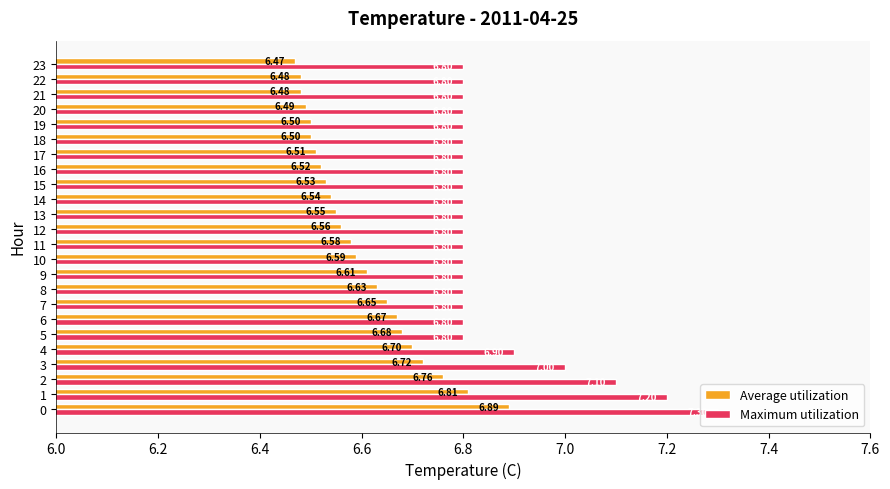

List the series in order of their overall mean, highest first.

Maximum utilization, Average utilization